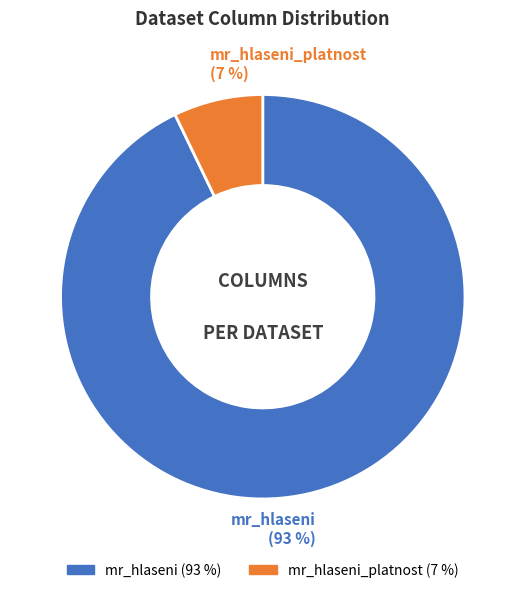

Is there a majority slice in this chart?

Yes